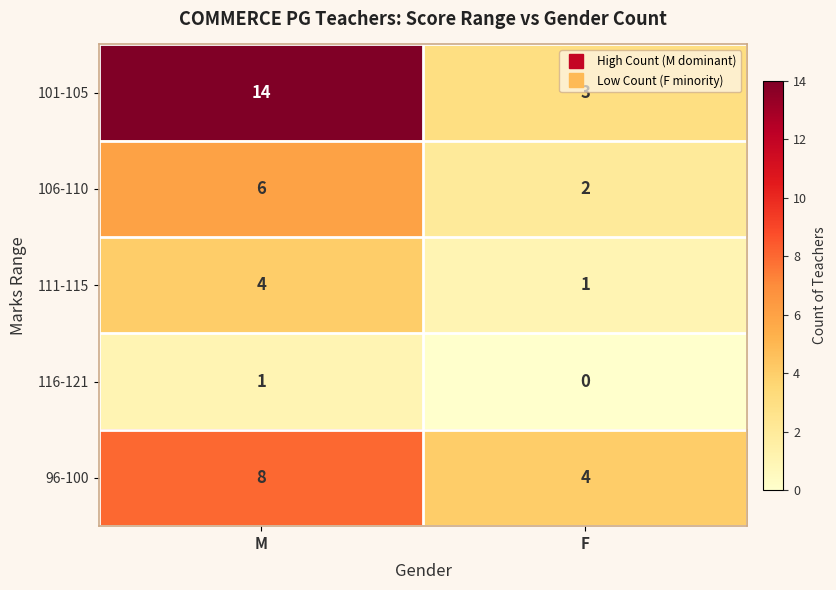

Is it true that 101-105 equals 3 at M?

False